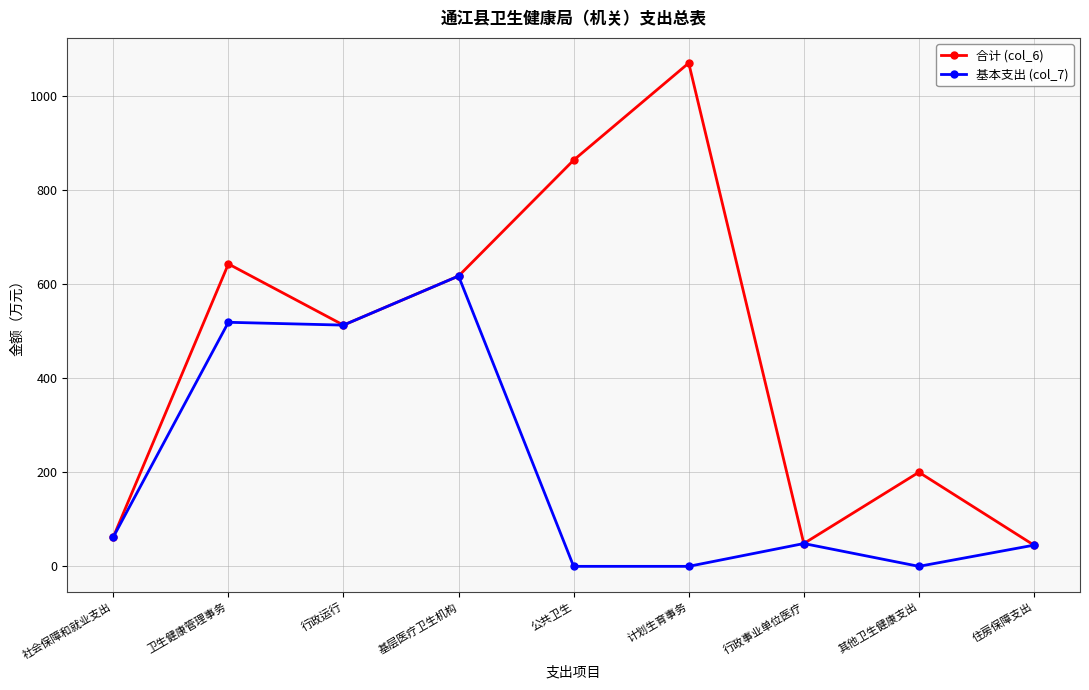

The 合计 (col_6) series shows 512.7 at 行政运行. True or false?

True